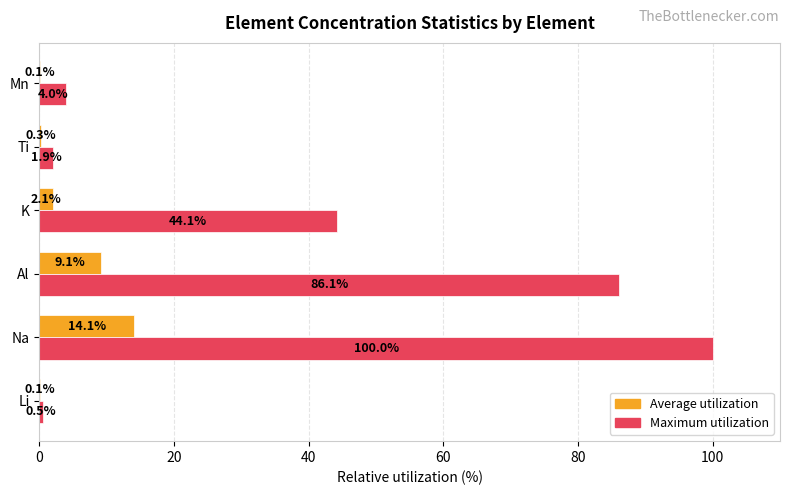

At which category is the sum across all series the highest?

Na